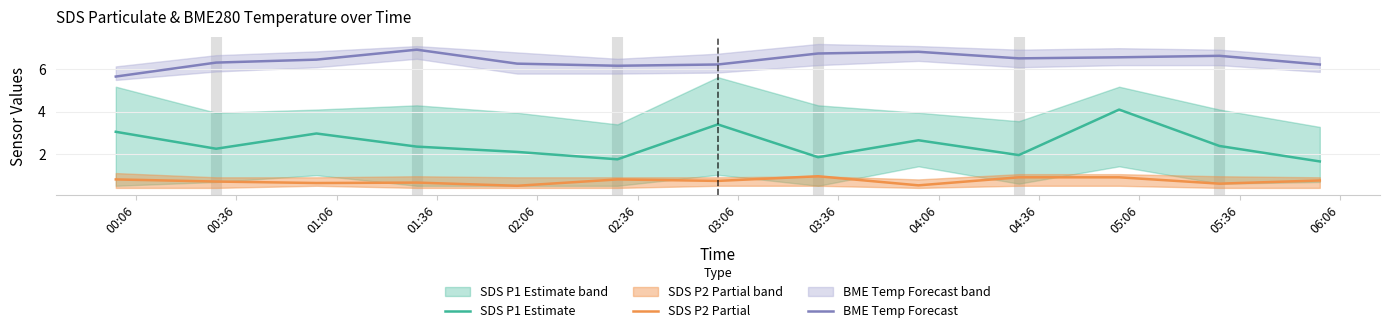

What is the value of the BME Temp Forecast point at the 4th from the left?

6.9